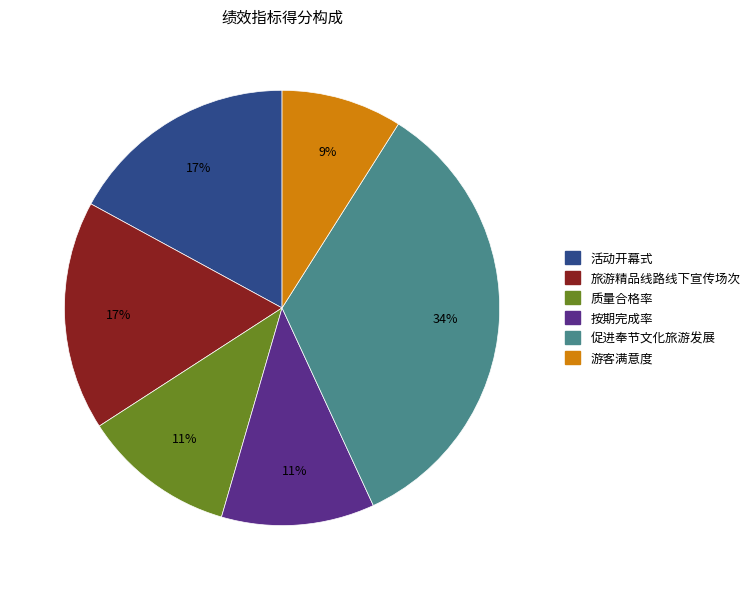

To the nearest percent, what portion does 按期完成率 represent?

11%